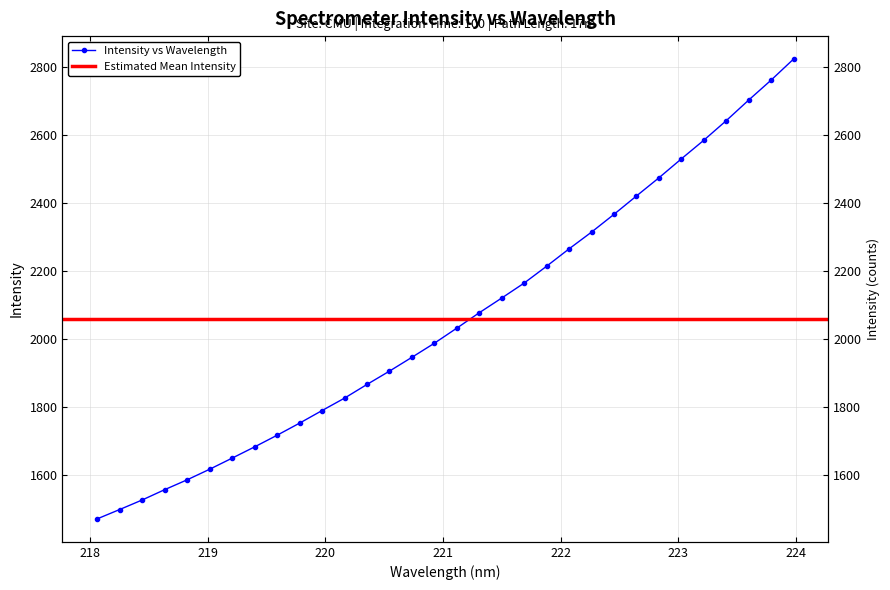

What is the smallest value displayed?

1471.9